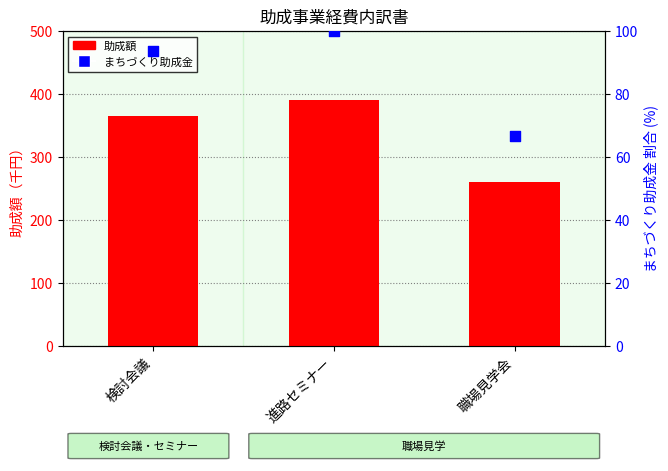

Which series reaches the maximum Y coordinate?

助成額